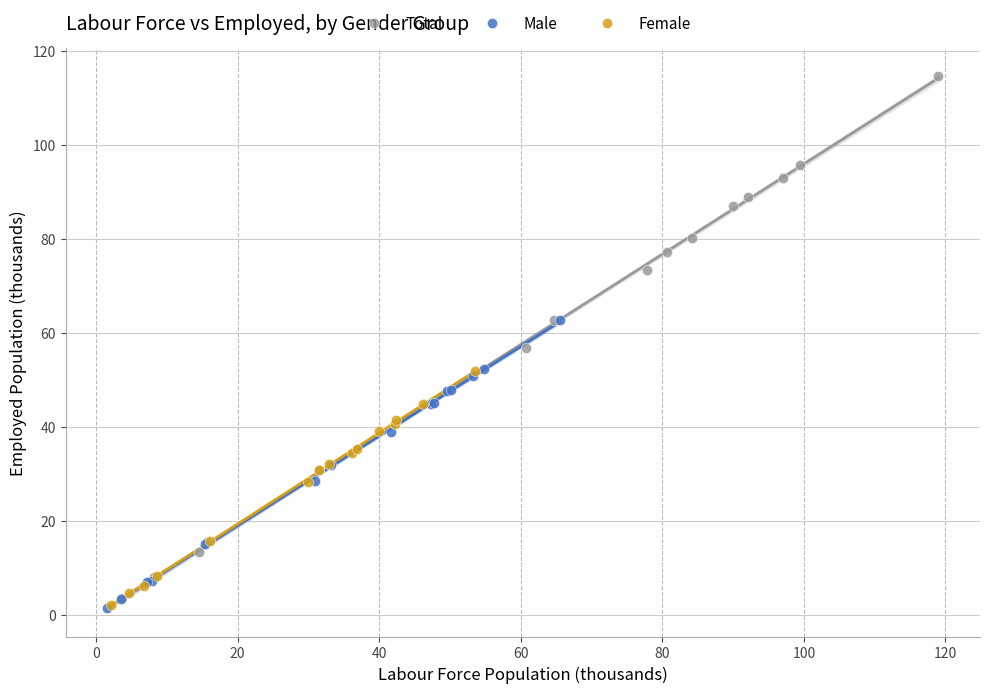

Which series has the widest spread of Y values?

Total